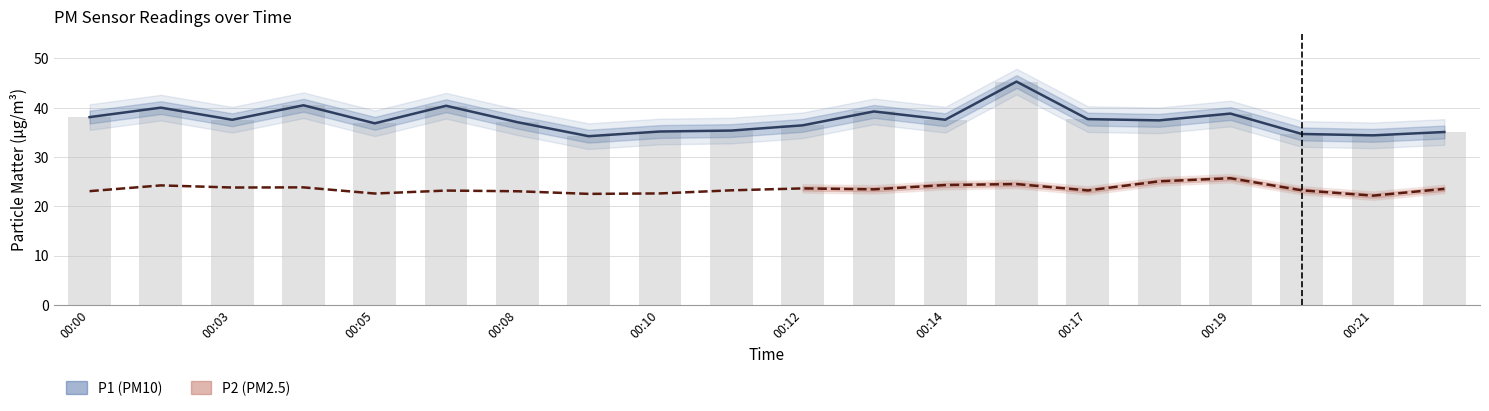

What is the label of the 19th bar from the right?

00:03